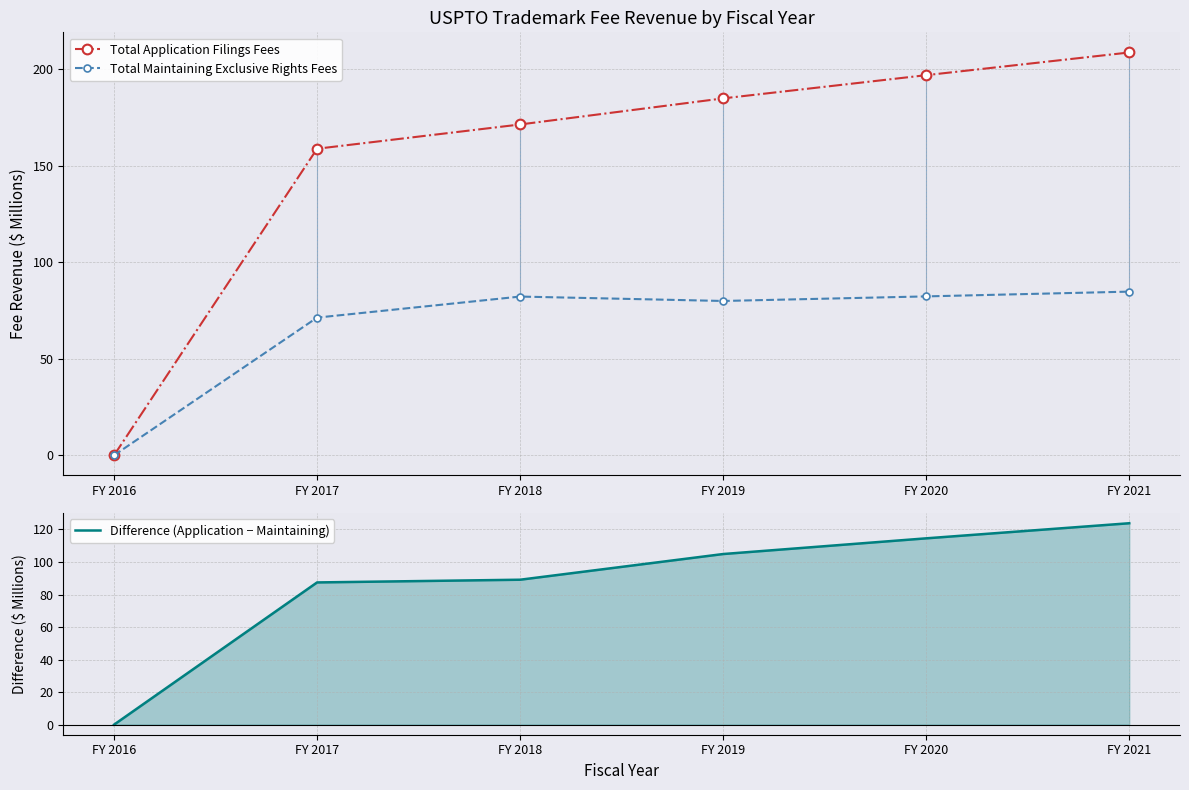

Is it true that Total Maintaining Exclusive Rights Fees equals 84.7 at FY 2021?

True